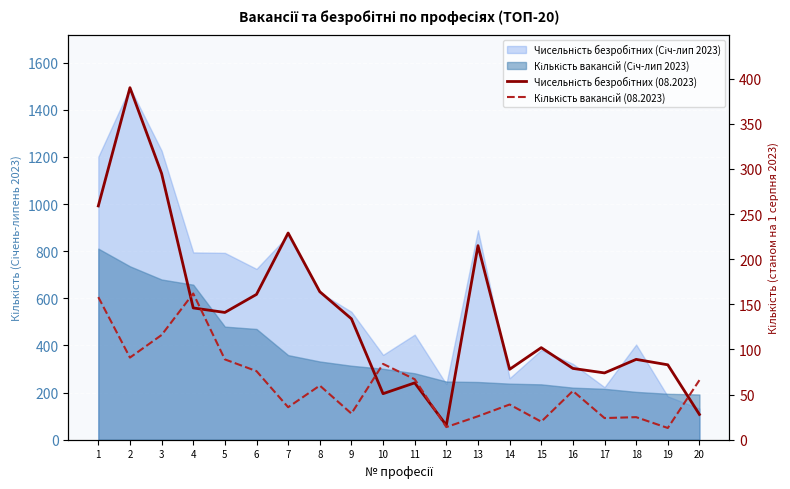

In Кількість вакансій (08.2023), how many points are higher than both neighbors (excluding endpoints)?

6